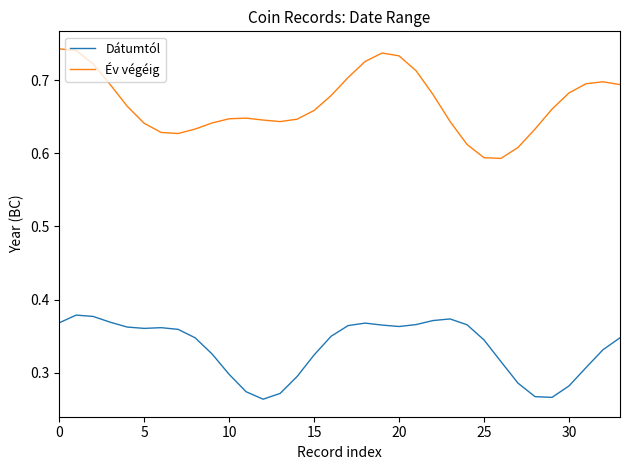

Which series has the widest spread of values?

Év végéig